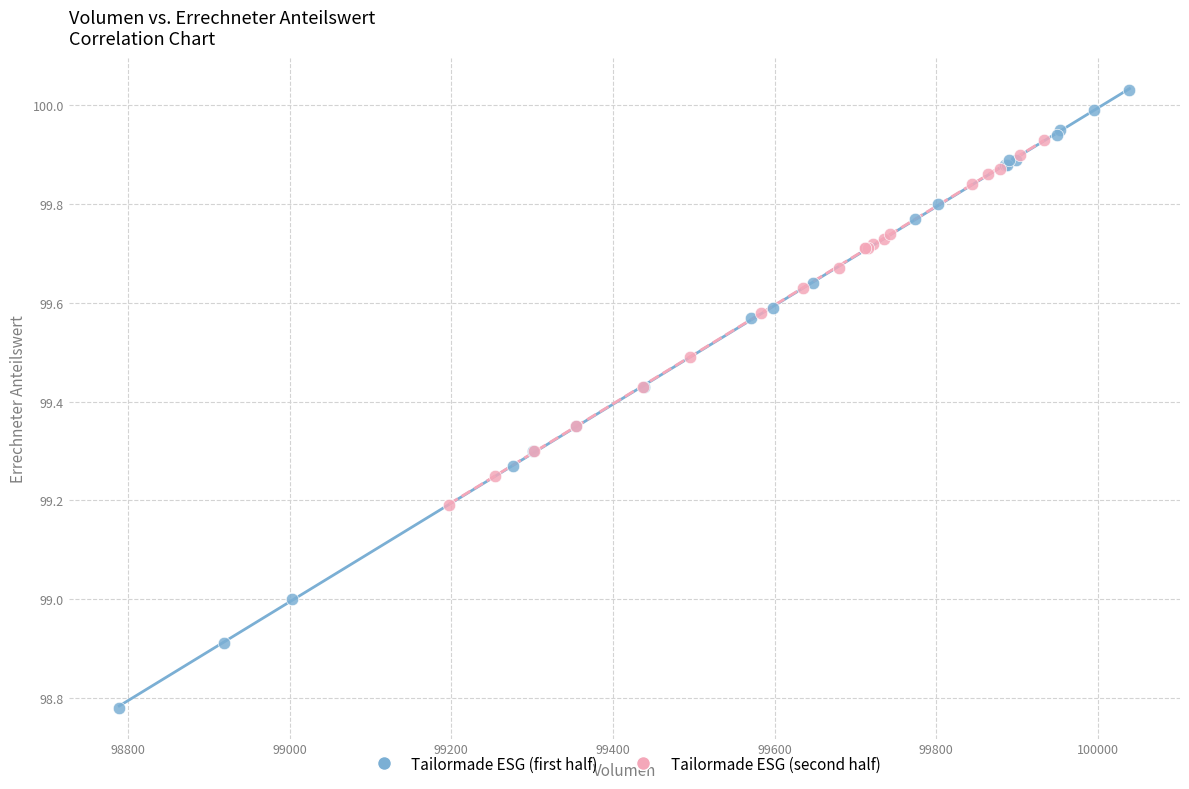

Which series has the largest Y range (max minus min)?

Tailormade ESG (first half)